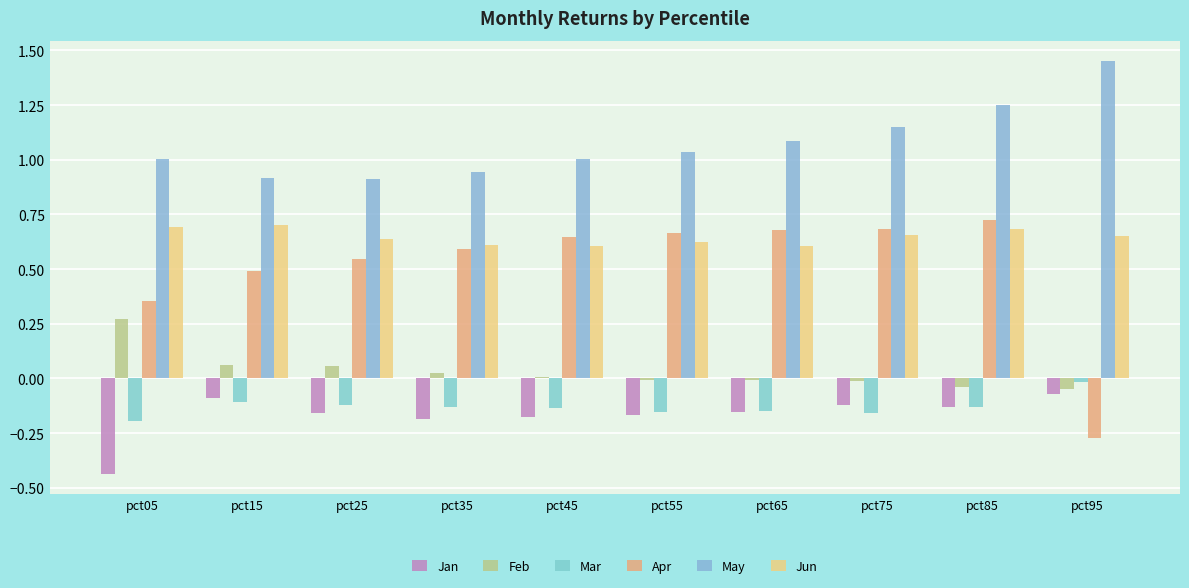

Count the number of data series in this chart.

6